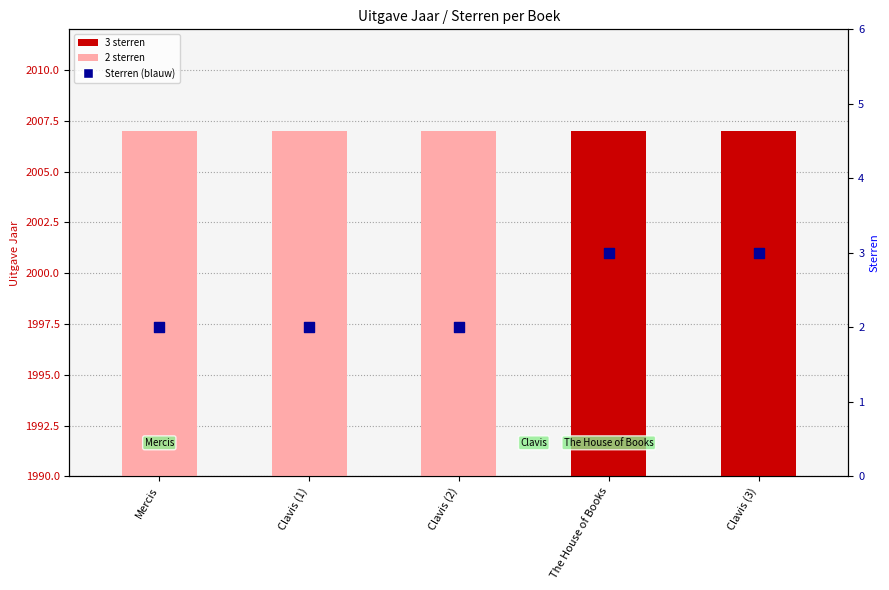

Which series reaches the maximum Y coordinate?

Uitgave Jaar